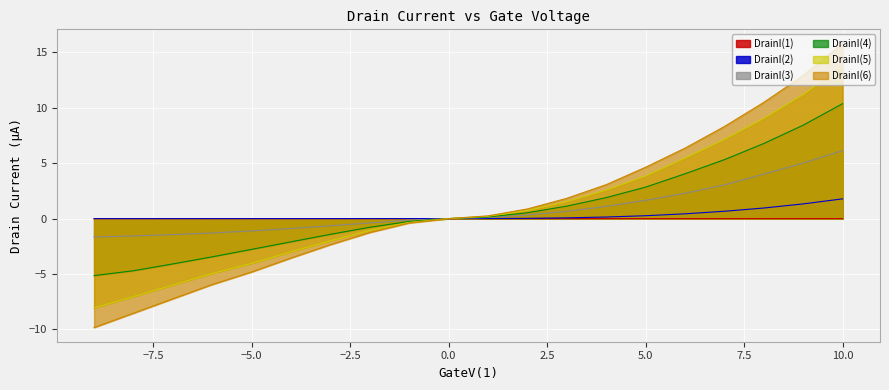

Between -1 and -6, which series saw the biggest shift?

DrainI(6)